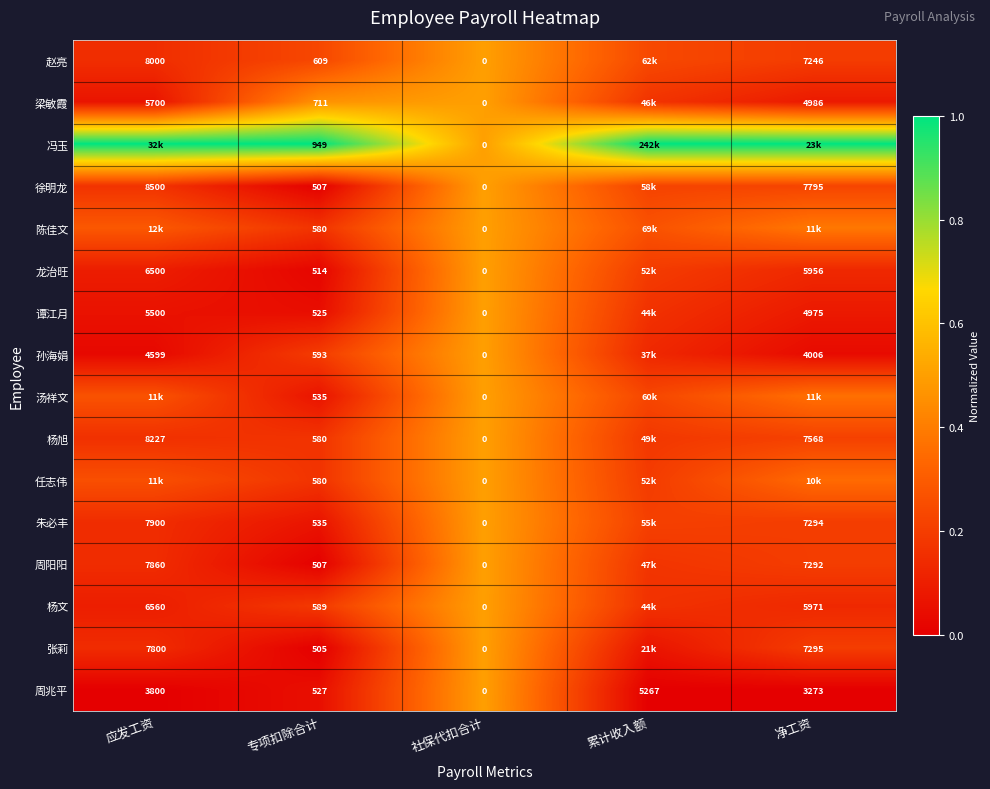

Is the value of 龙治旺 at 专项扣除合计 greater than the value of 周兆平 at 应发工资?

No